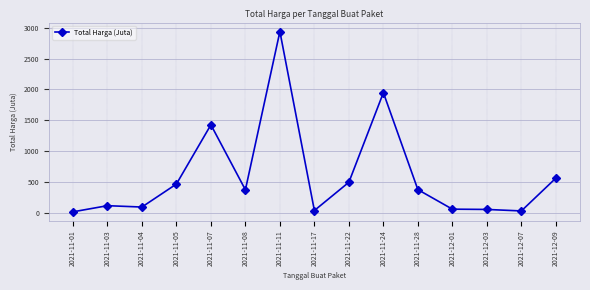

True or false: there are more than 2 points higher than both neighbors.

True